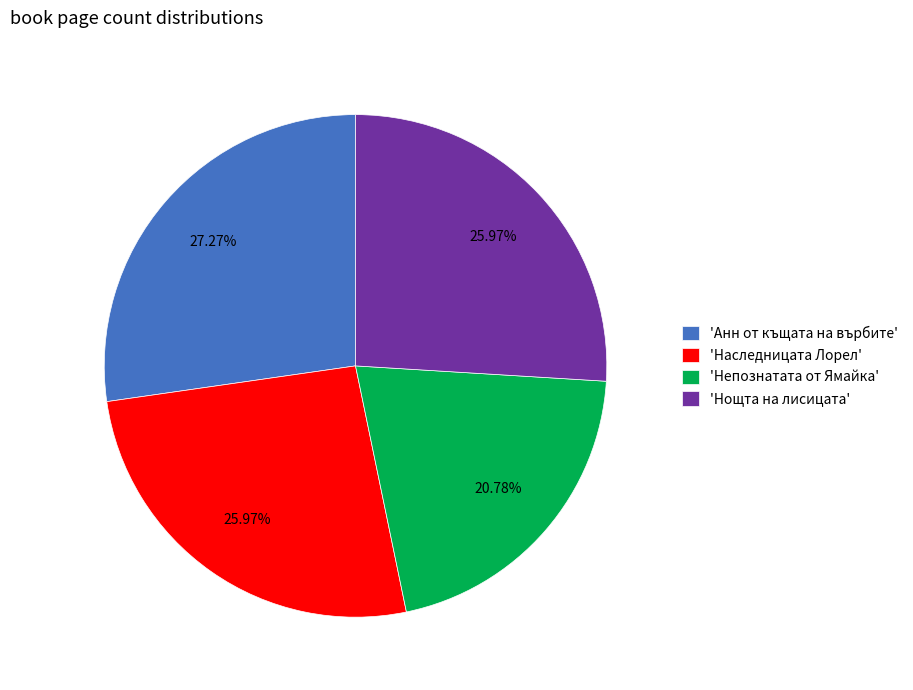

Which category has the smallest portion of the pie?

'Непознатата от Ямайка'